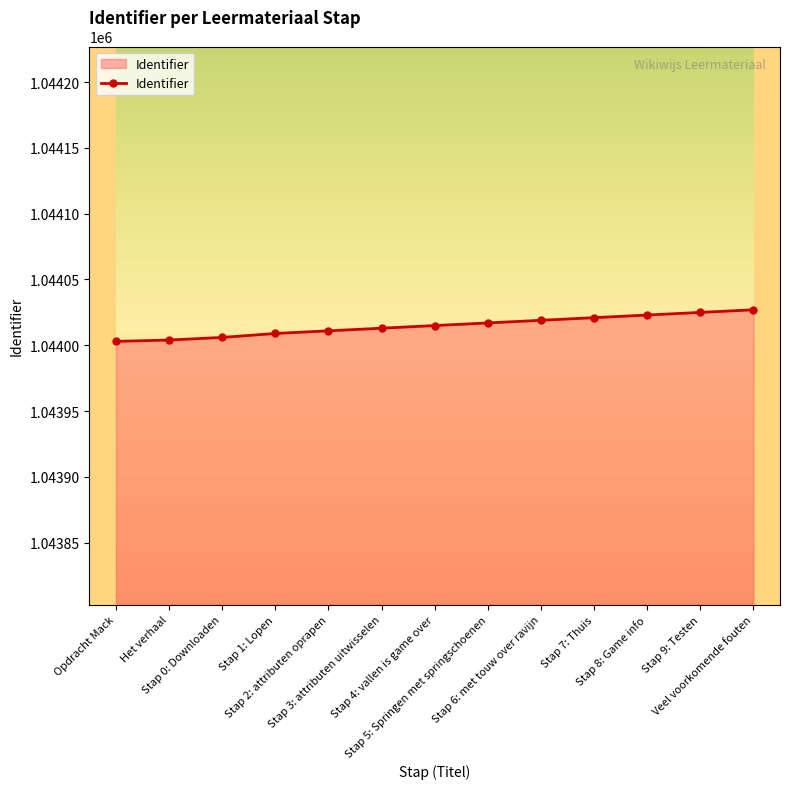

What is the value of the 3rd point from the left?

1044006